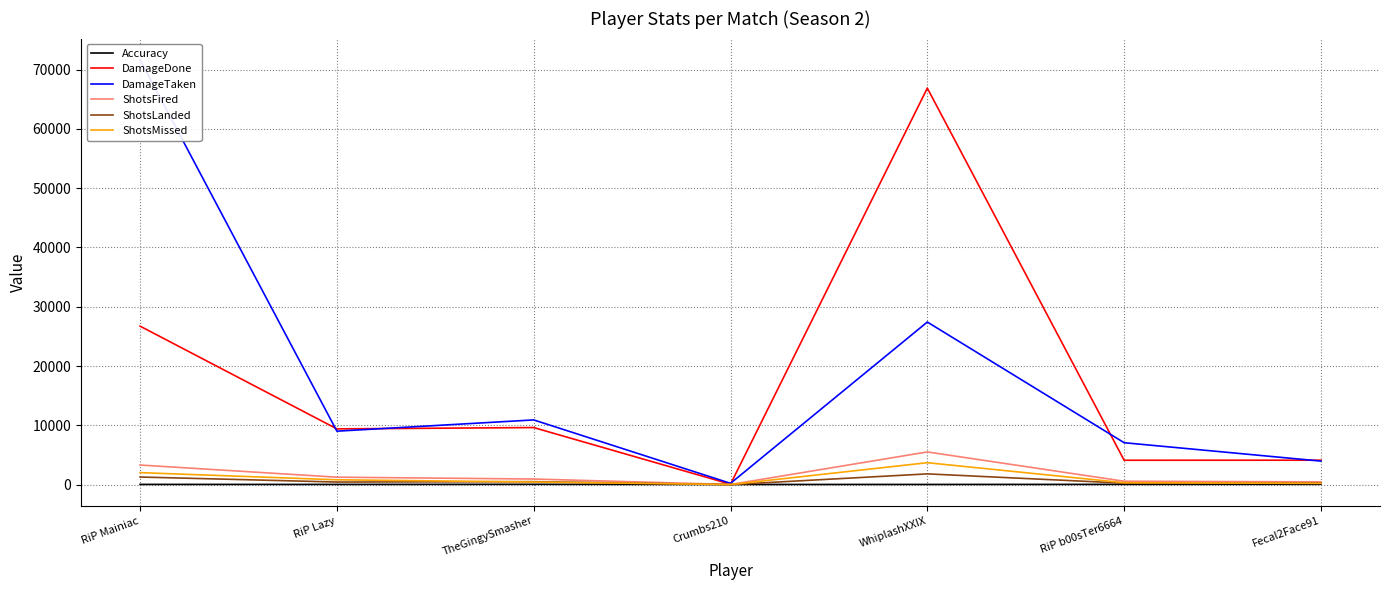

How many interior local peaks does the ShotsFired series have?

1